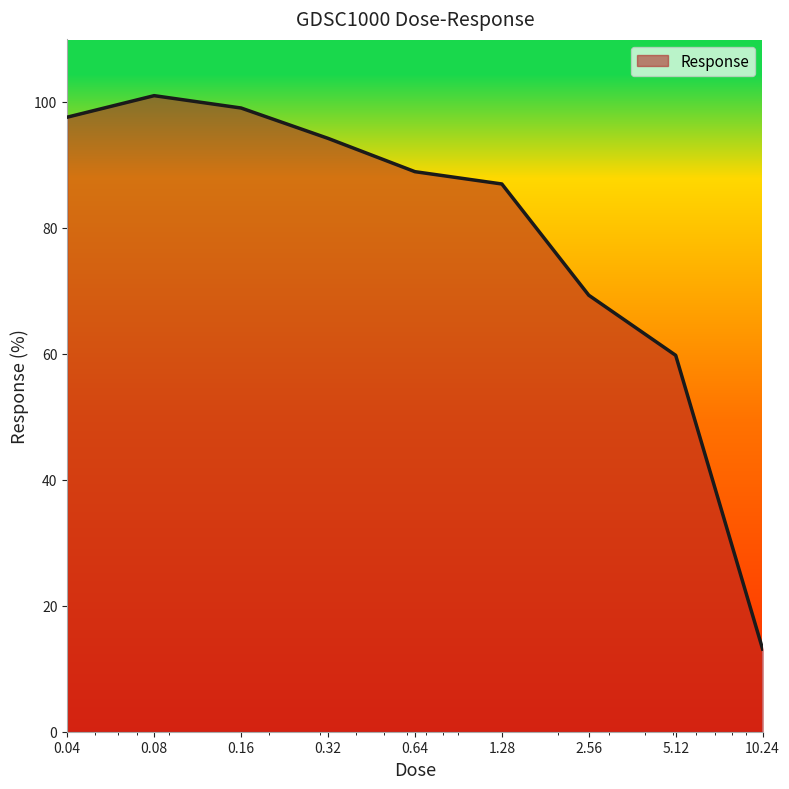

How many values exceed 88?

5